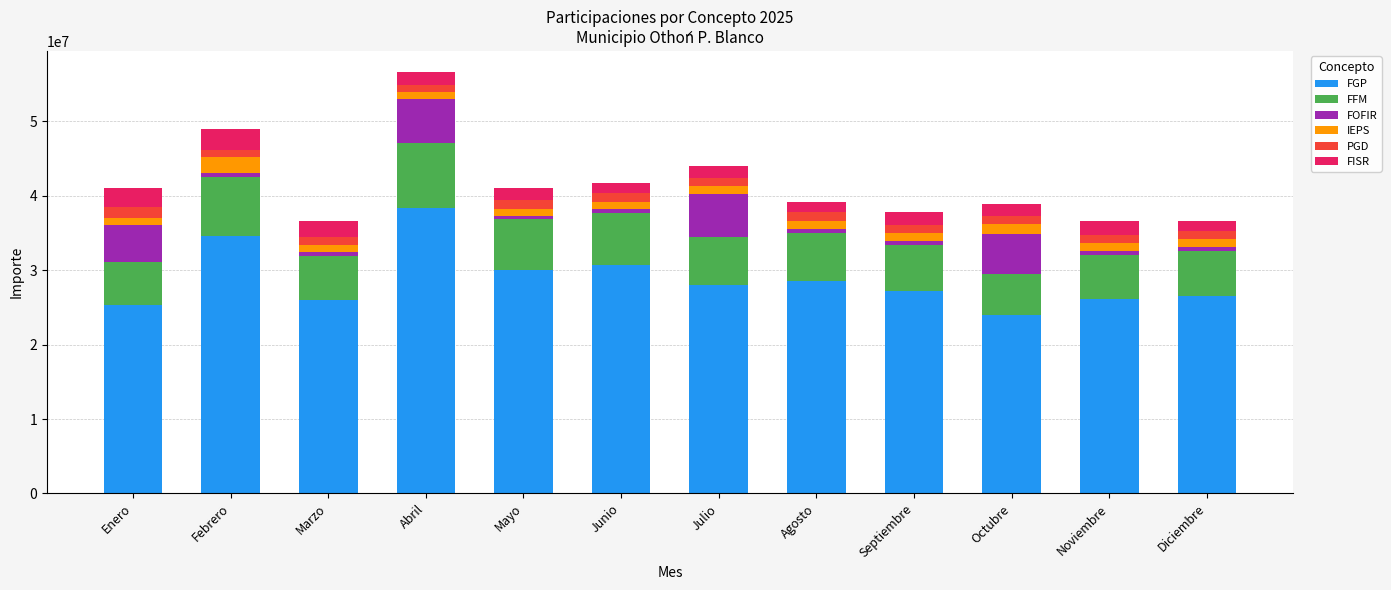

At which label does FGP reach its peak?

Abril